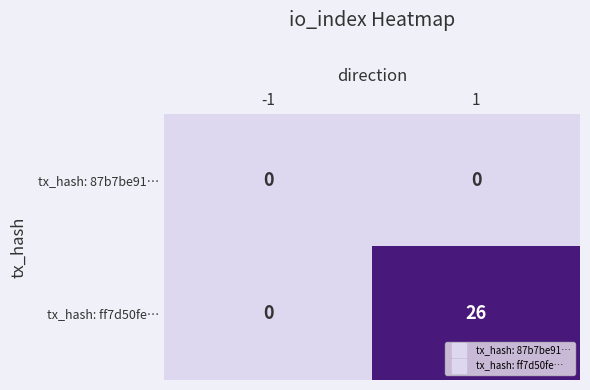

What is the maximum value shown in the chart?

26